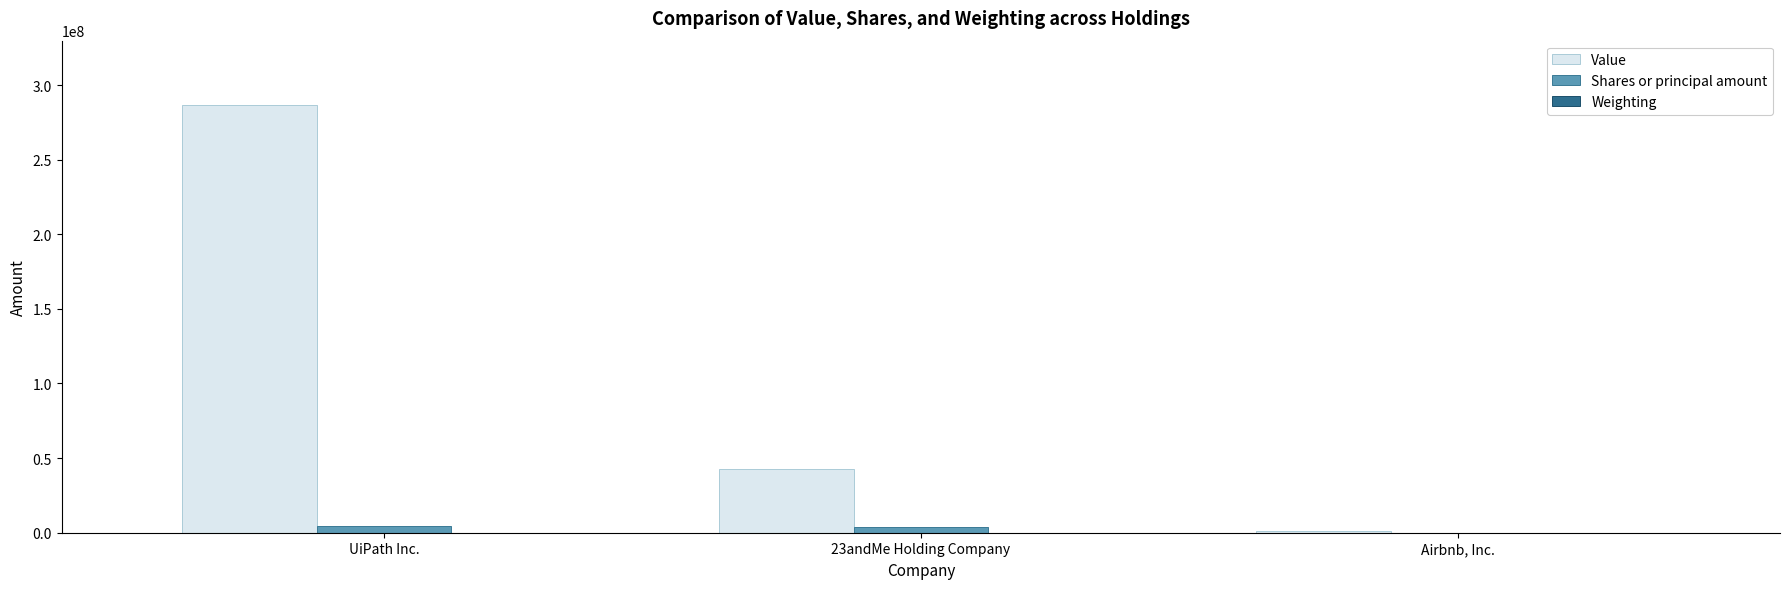

Which series has the largest total across all categories?

Value